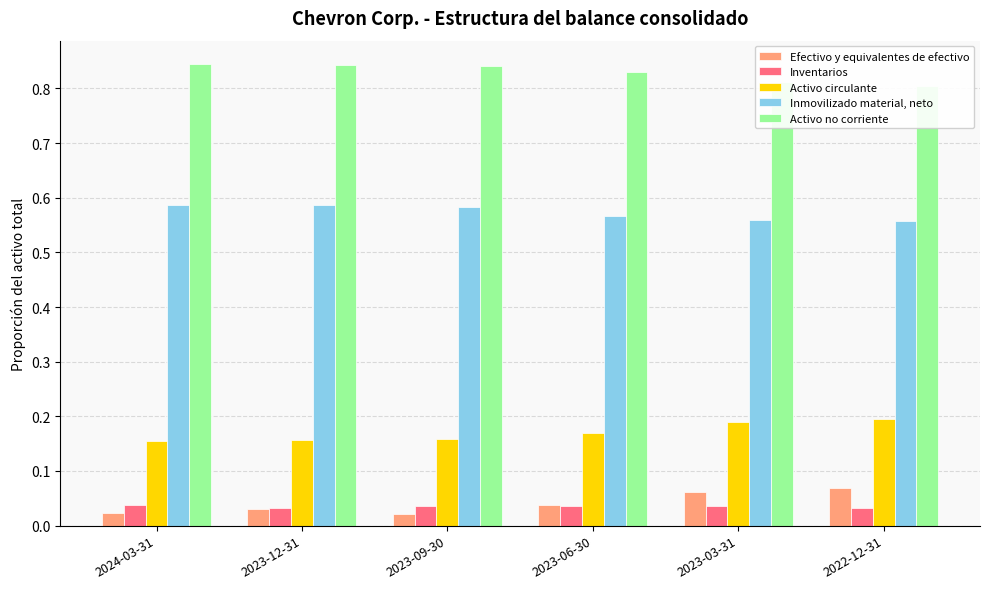

What is the spread (max minus min) of values at 2024-03-31?

0.8